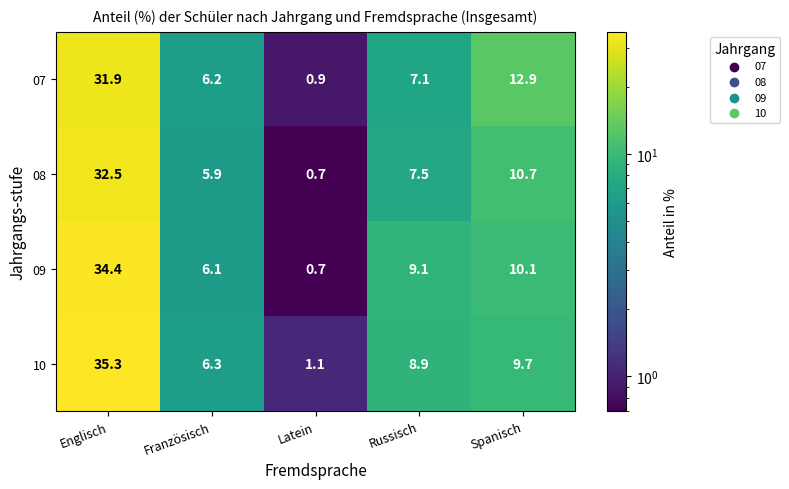

Which series changed the most between Englisch and Spanisch?

10